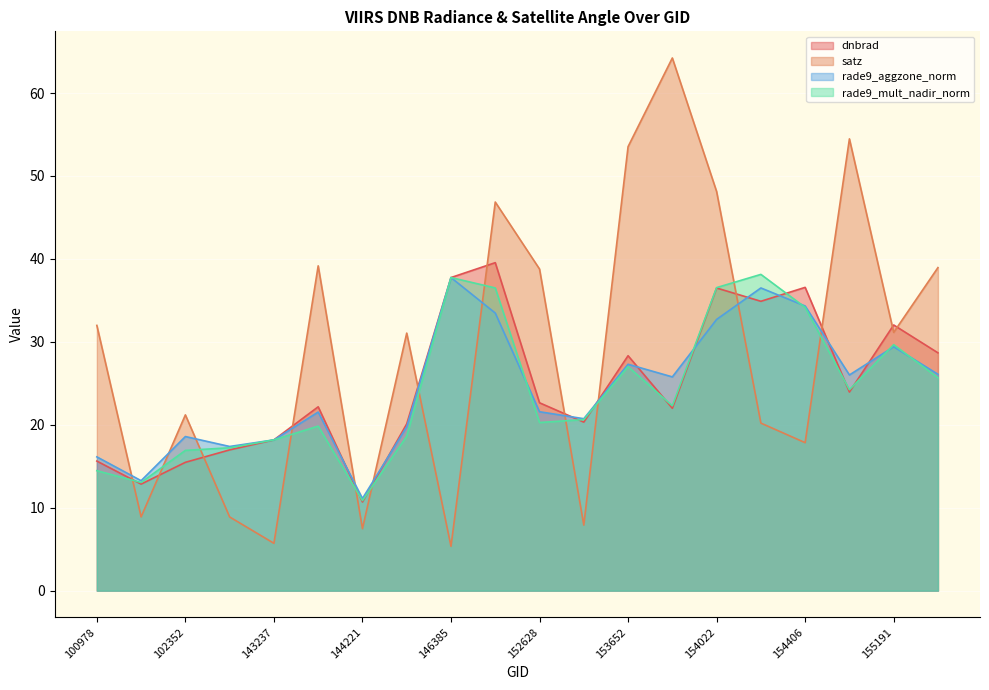

What is the spread (max minus min) of values at 100978?

17.5